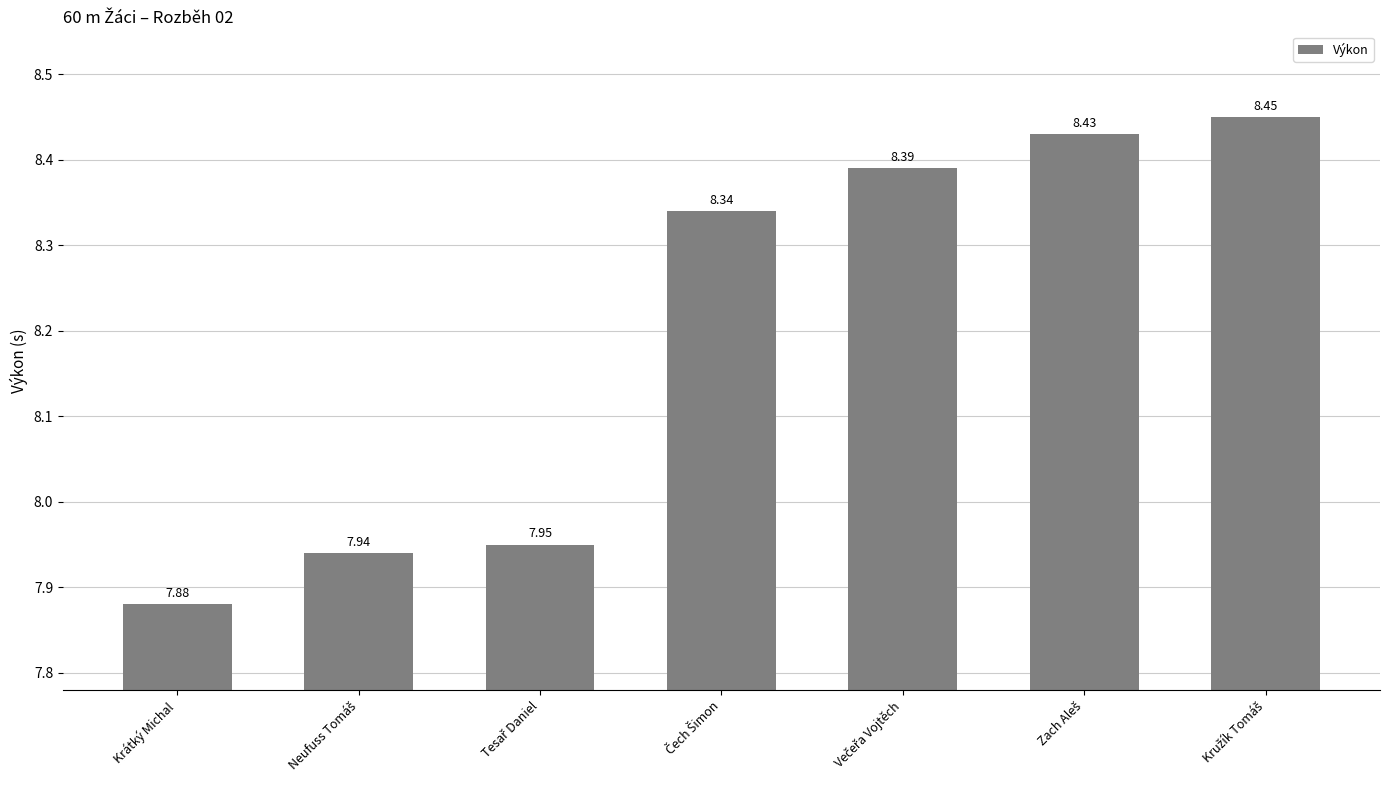

What is the sum of all values?

57.4